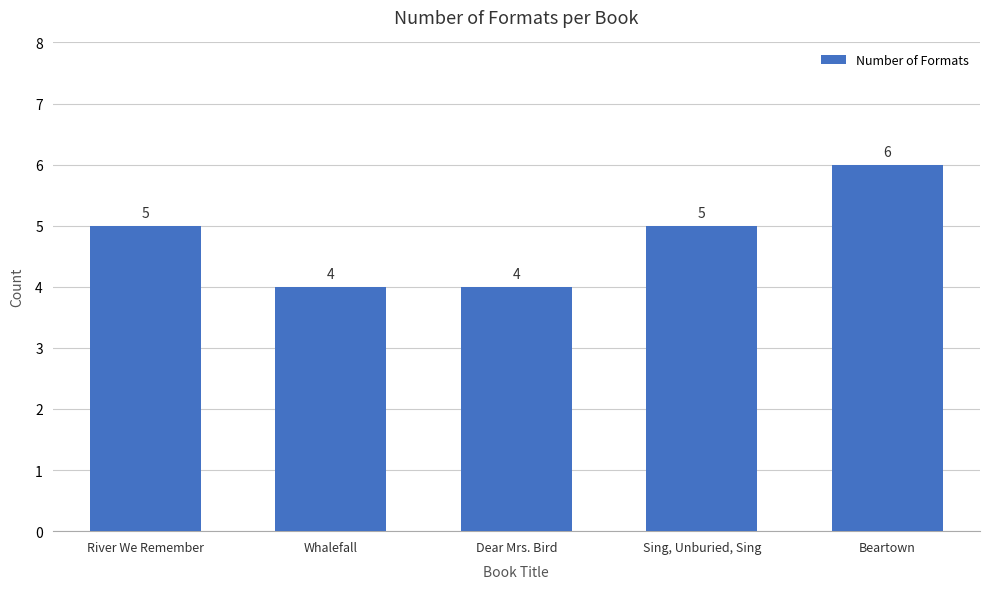

Are the bars horizontal?

No